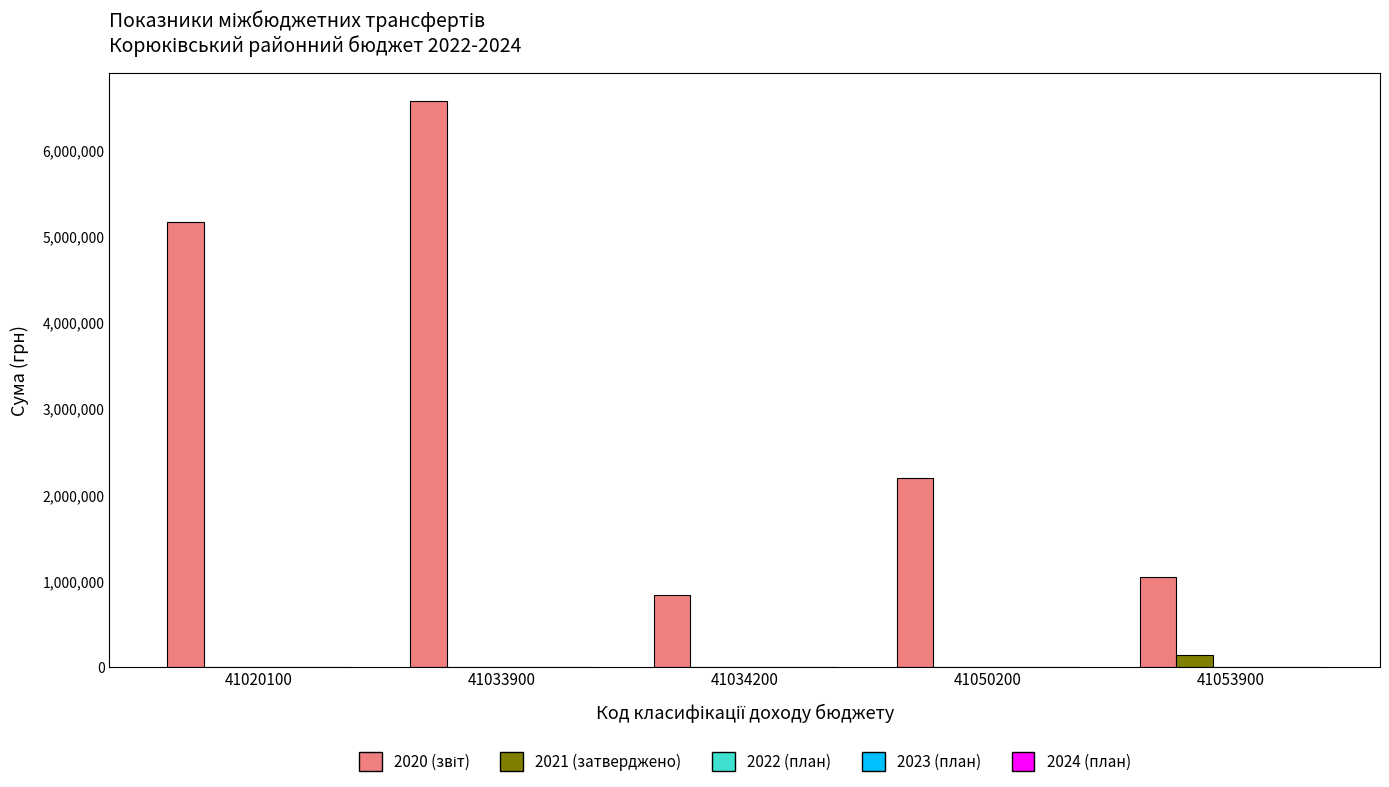

How many groups of bars are there?

5